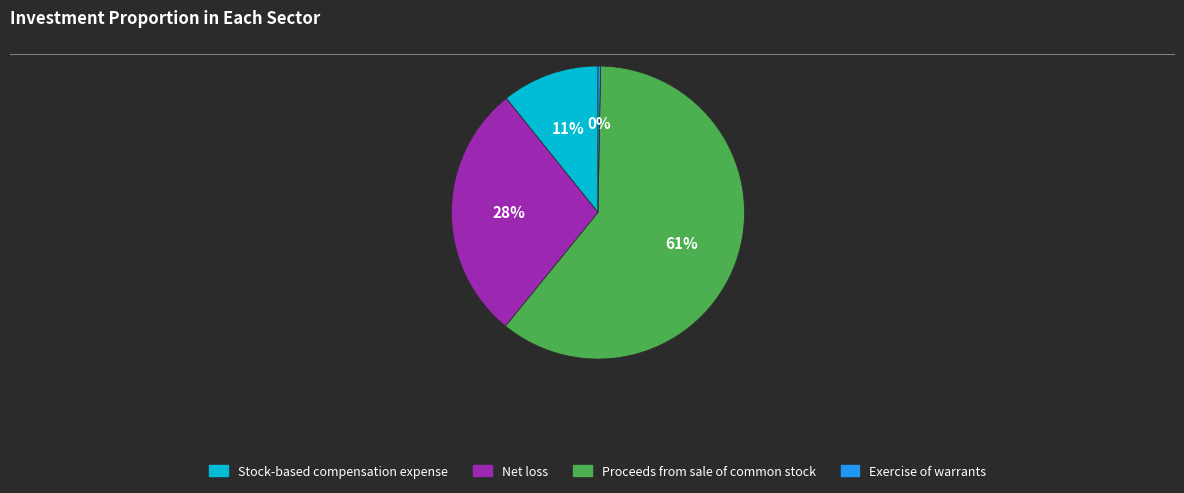

Count the number of slices in the pie.

4